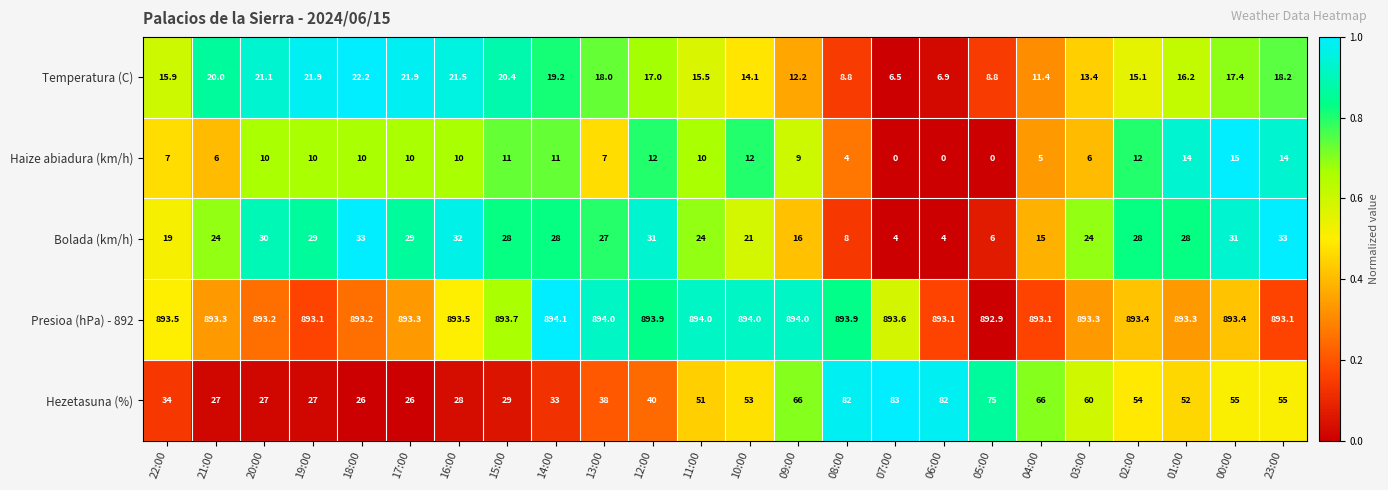

Rank the series by their maximum value, from lowest to highest.

Haize abiadura (km/h), Temperatura (C), Bolada (km/h), Hezetasuna (%), Presioa (hPa) - 892